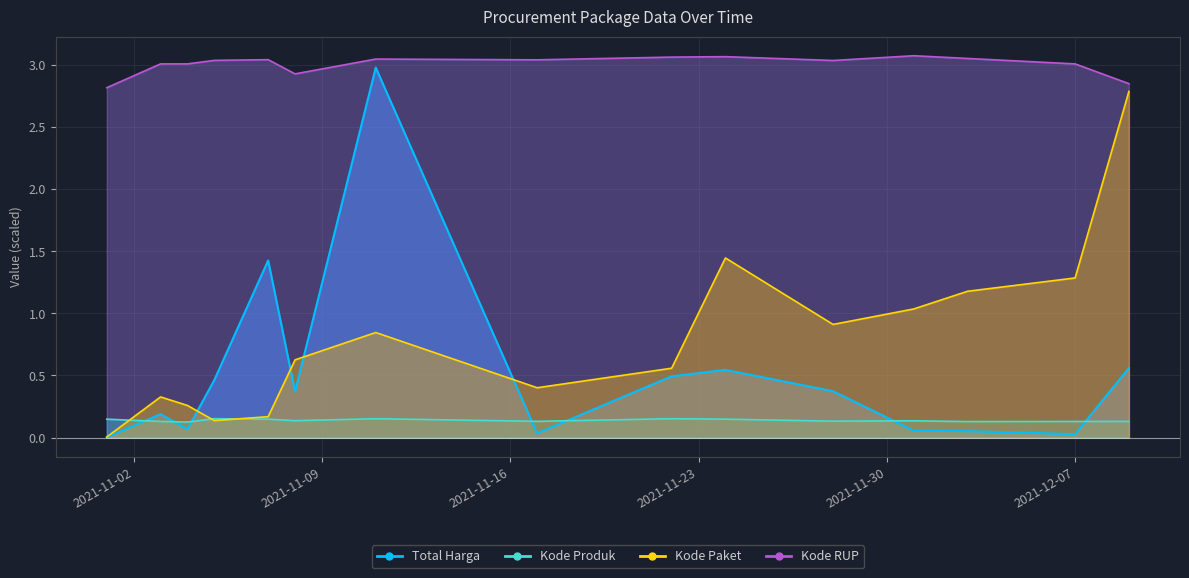

What is the maximum value shown in the chart?

3.1